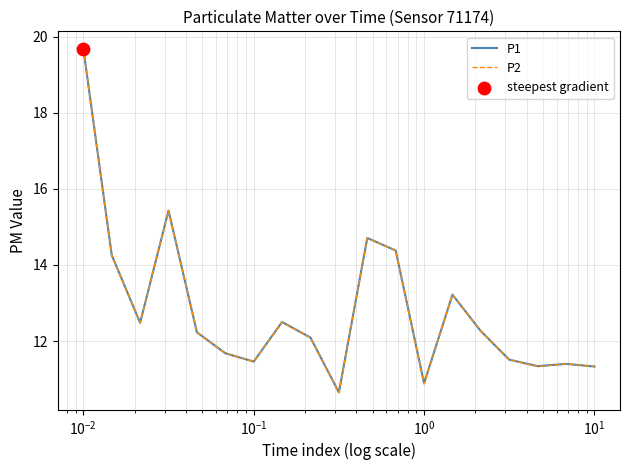

What is the minimum value shown in the chart?

10.7